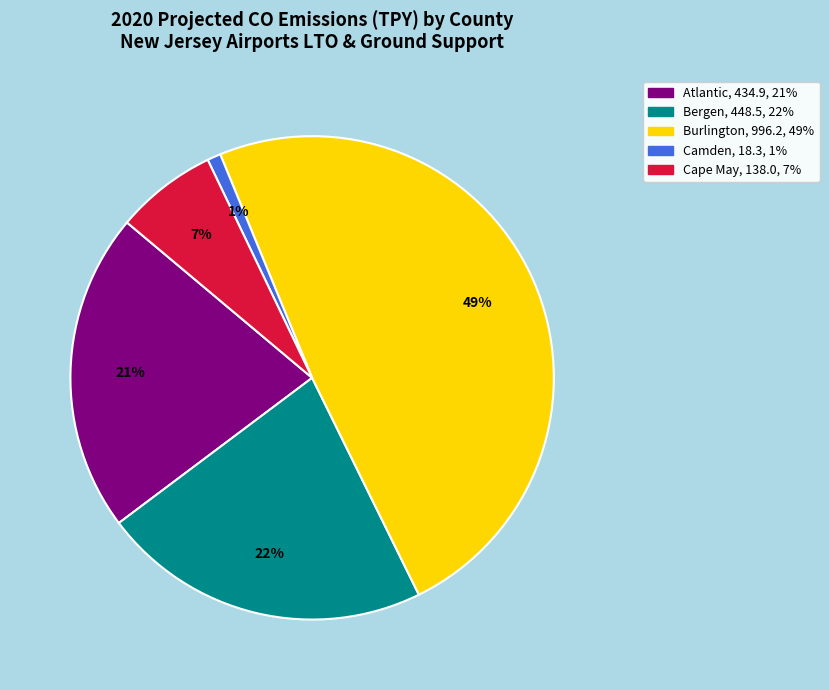

The Bergen slice represents 34% of the pie. True or false?

False